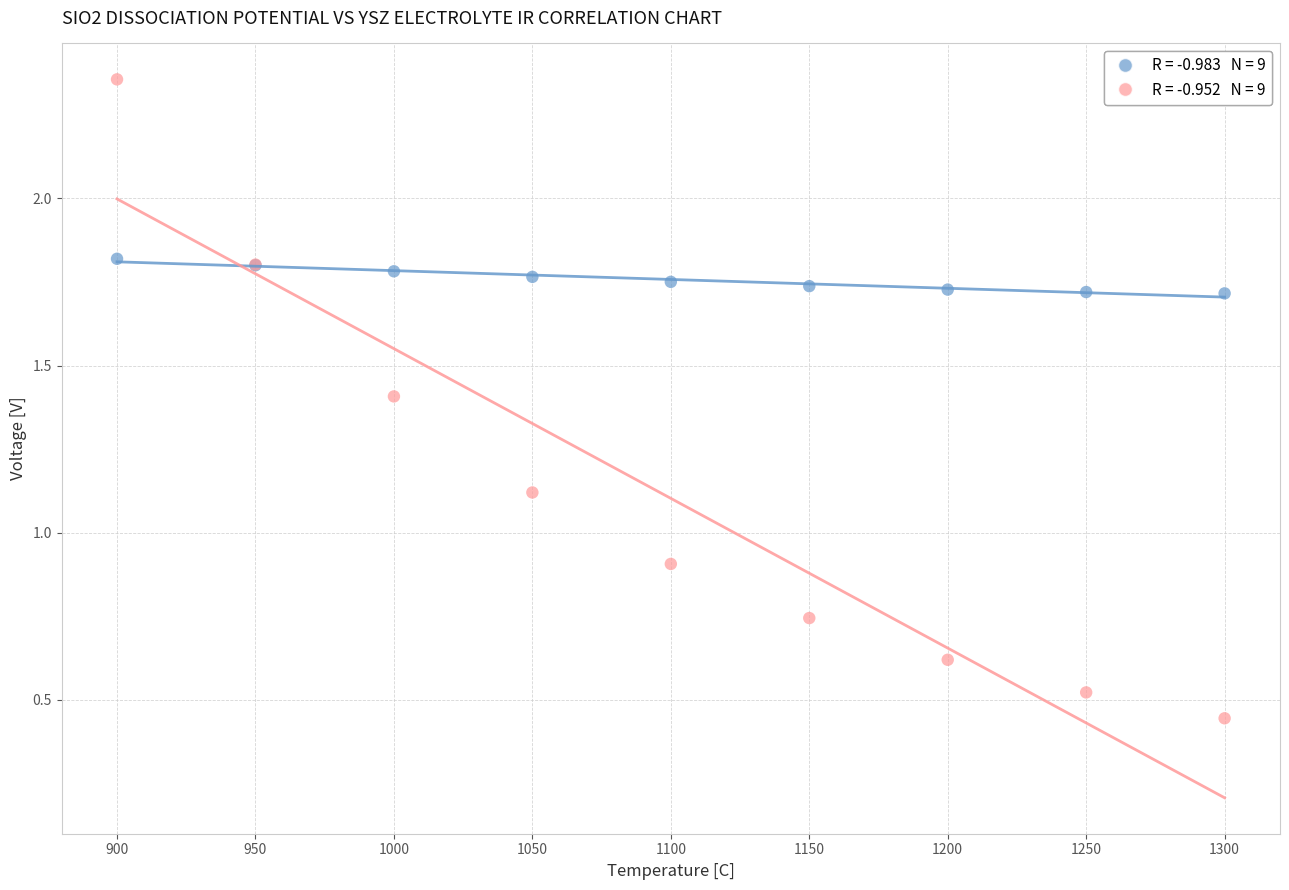

Across all series, what Y value is closest to 1?

0.9